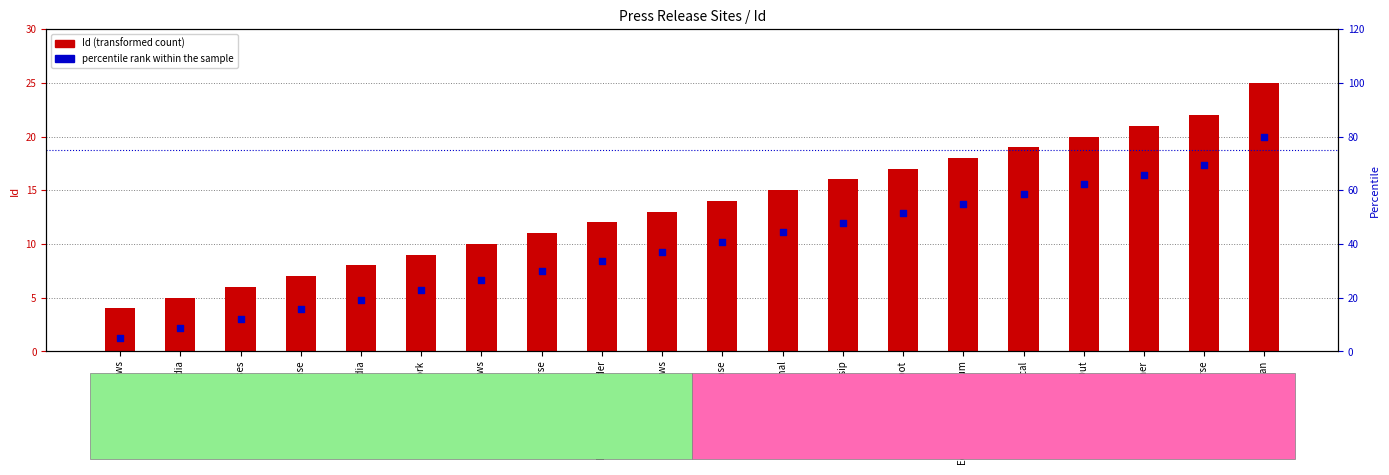

What is the total value across all series at Desk Release?

22.7